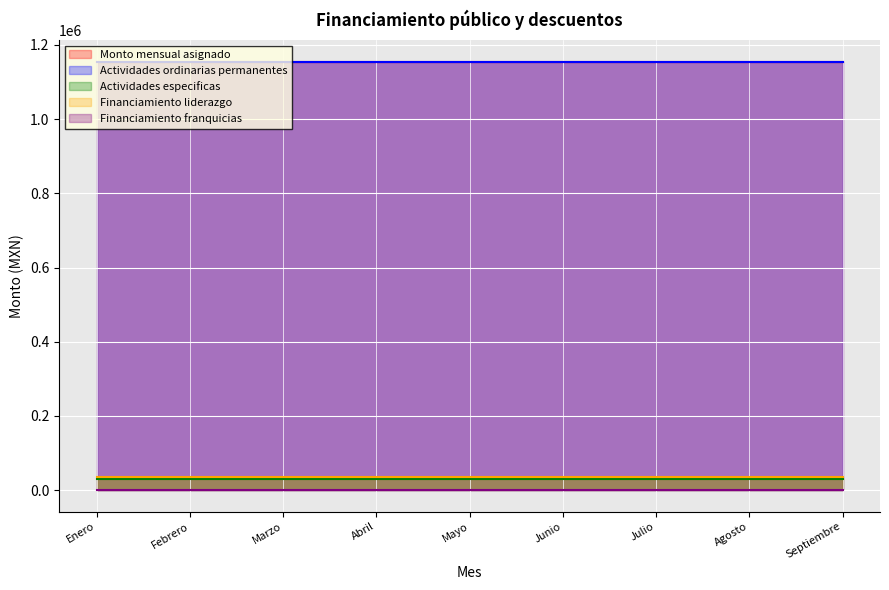

What is the sum of all Monto mensual asignado values?

10393552.5